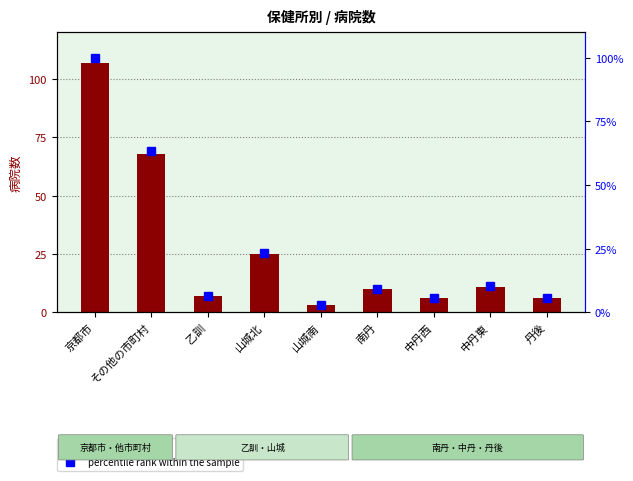

Which category has the highest value in the percentile rank within the sample series?

京都市